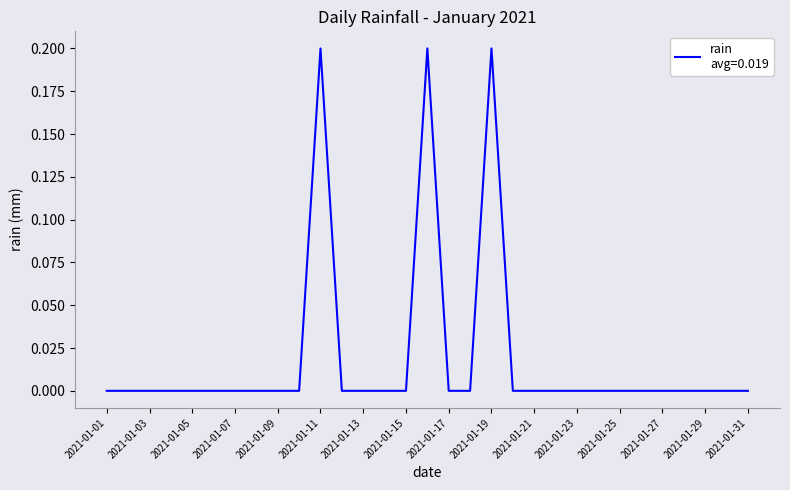

Reading left to right, what are all the values shown in this chart?

0.0	0.0	0.0	0.0	0.0	0.0	0.0	0.0	0.0	0.0	0.2	0.0	0.0	0.0	0.0	0.2	0.0	0.0	0.2	0.0	0.0	0.0	0.0	0.0	0.0	0.0	0.0	0.0	0.0	0.0	0.0